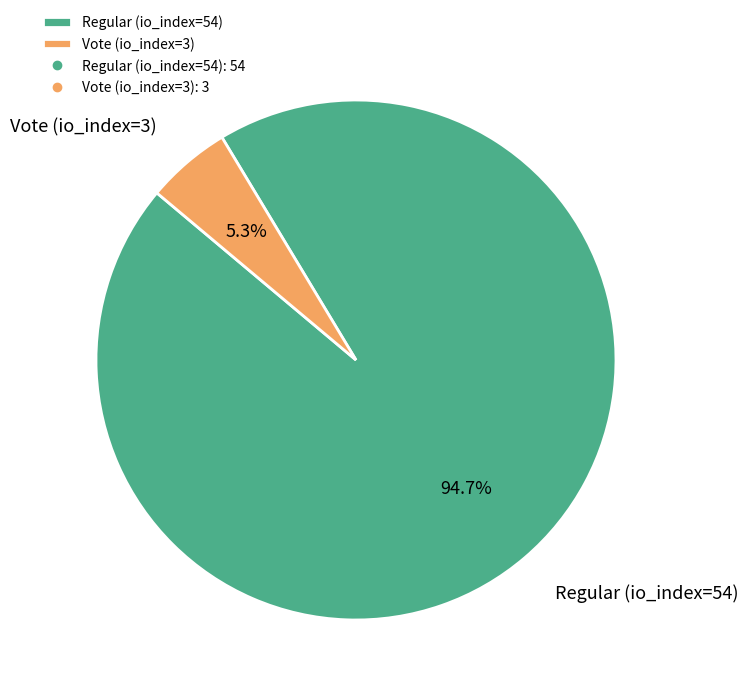

To the nearest percent, what is the average slice percentage?

50%